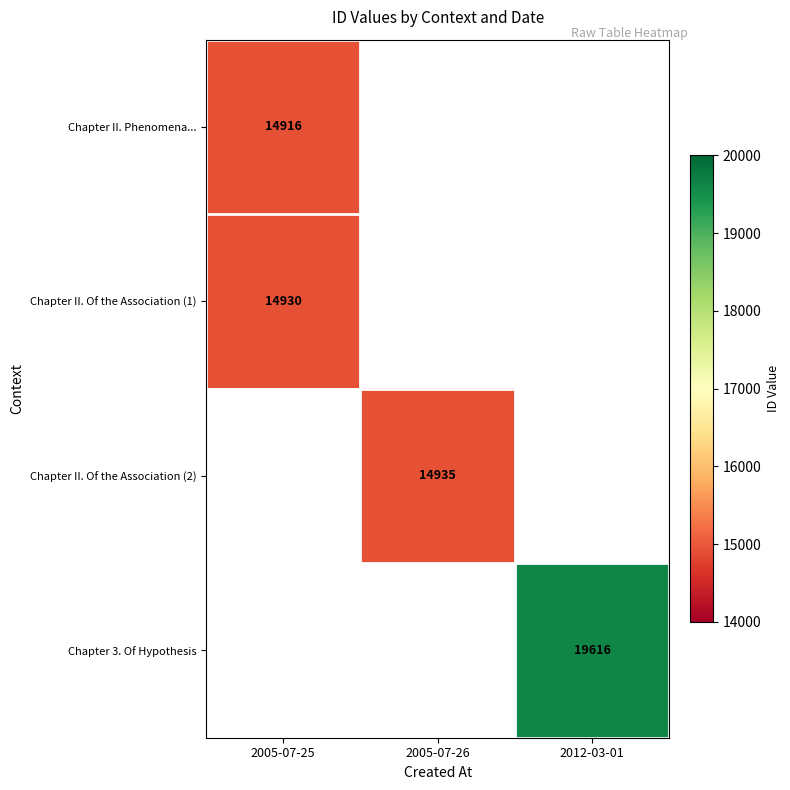

At how many categories does at least one series exceed 15193?

1